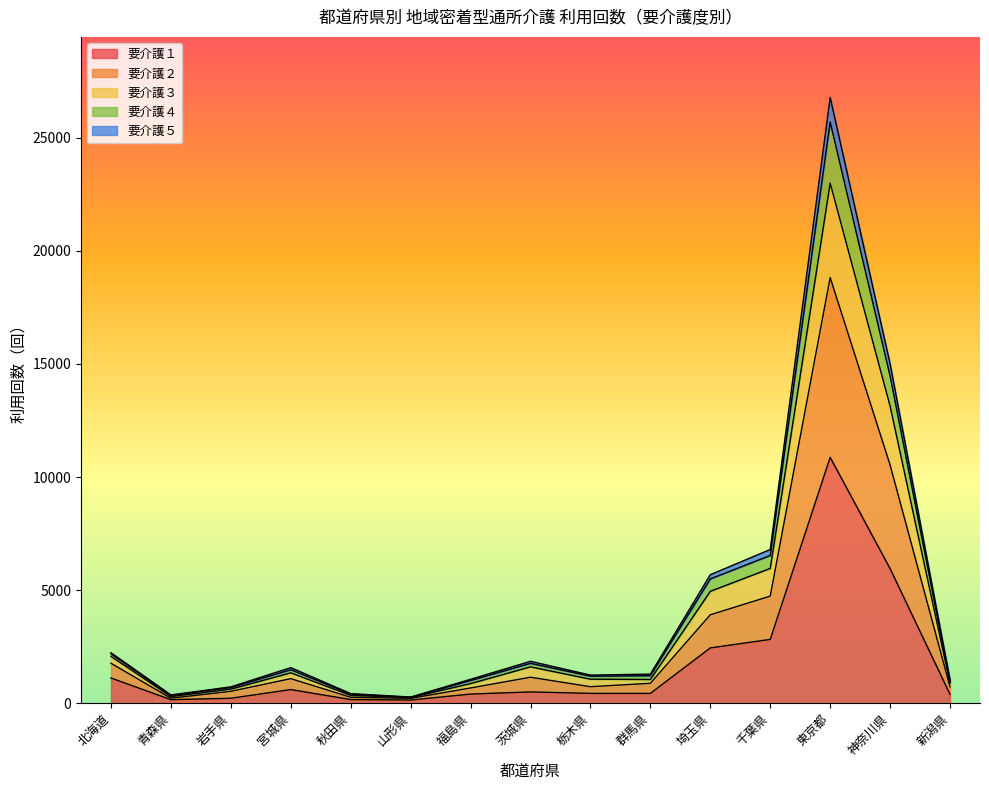

True or false: 要介護１ and 要介護４ cross at least once.

False